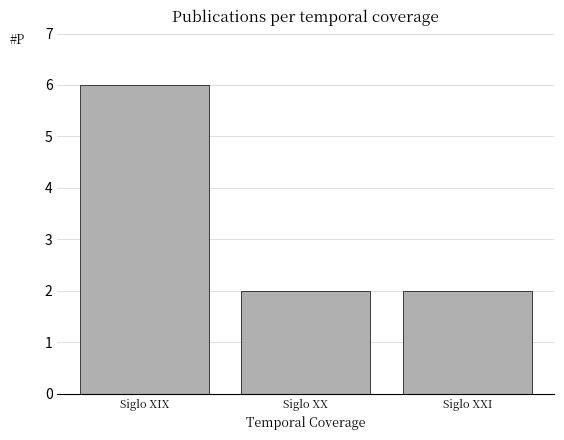

Count the number of categories in the chart.

3